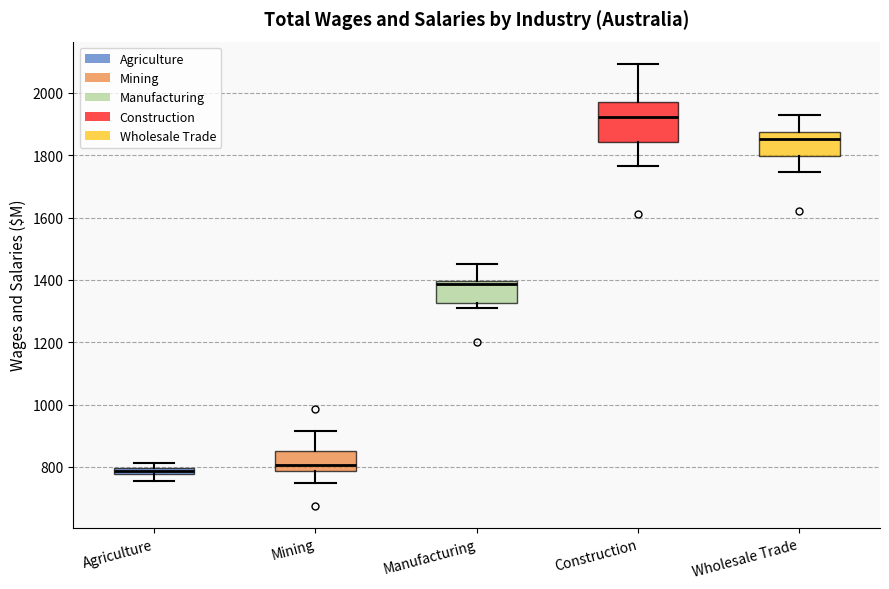

Where does the median line of the box for Manufacturing sit on the y-axis? The values are not printed on the chart, so give them approximately, as read against the axis.

1380